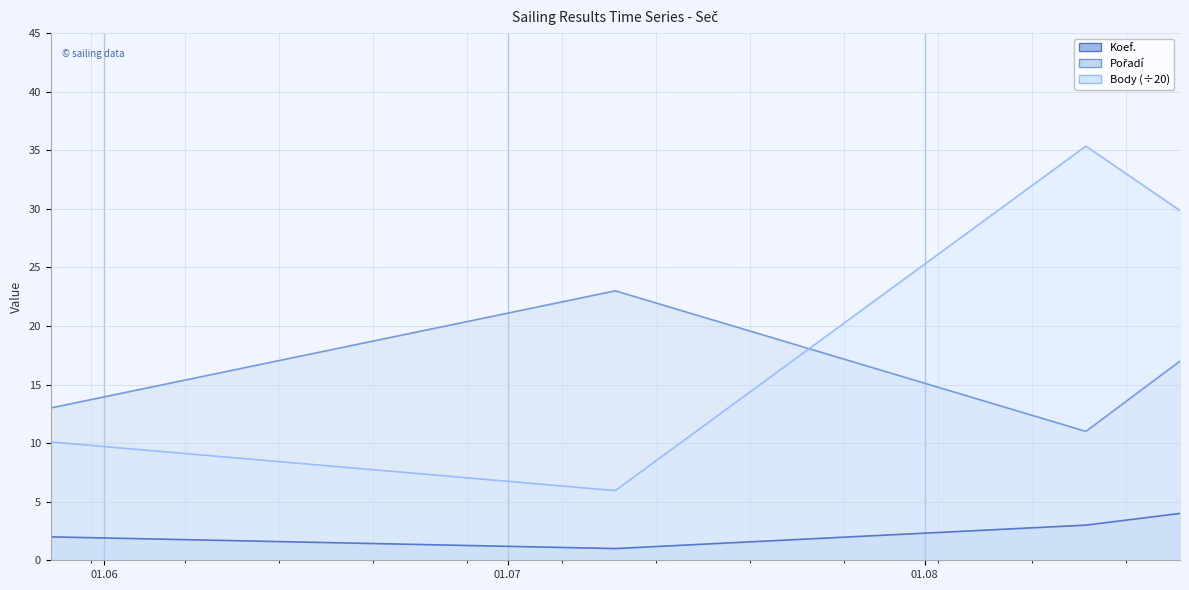

Count the Pořadí values in the range 13 to 23.

3